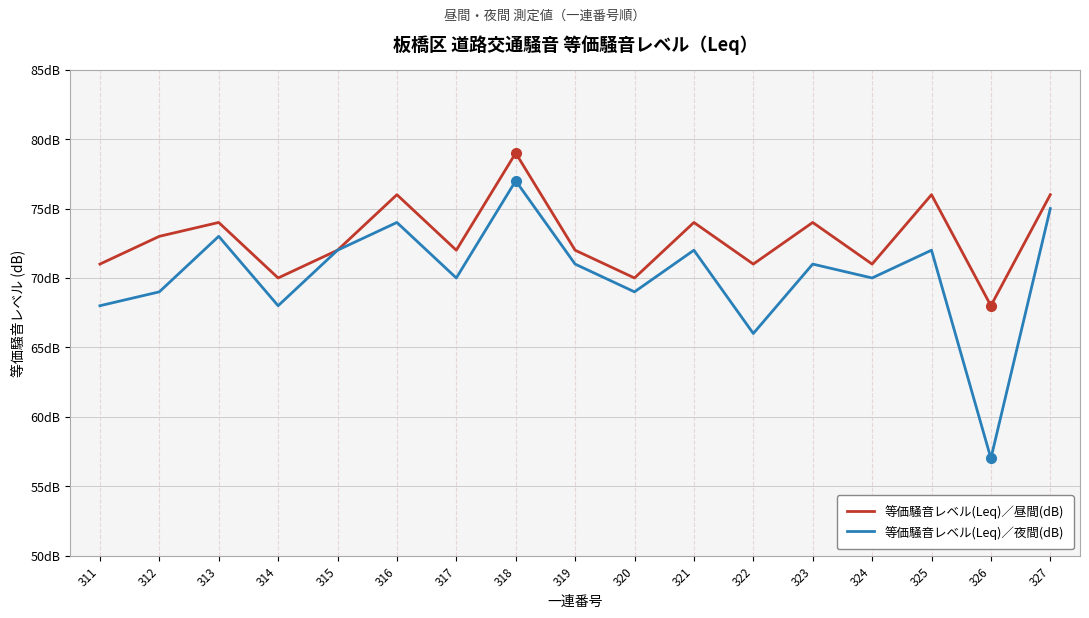

Where is 等価騒音レベル(Leq)／昼間(dB) nearest to the value 73?

312